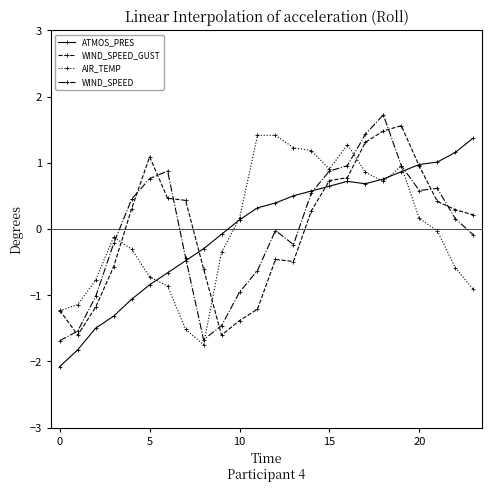

How many intersections are there between WIND_SPEED_GUST and WIND_SPEED?

8